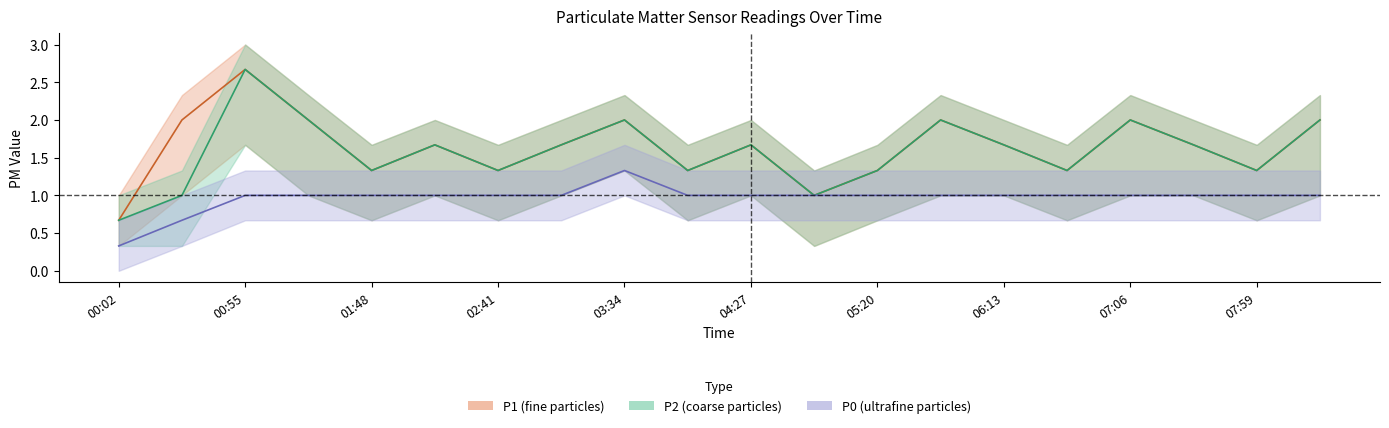

True or false: P1 and P0 cross at least once.

False